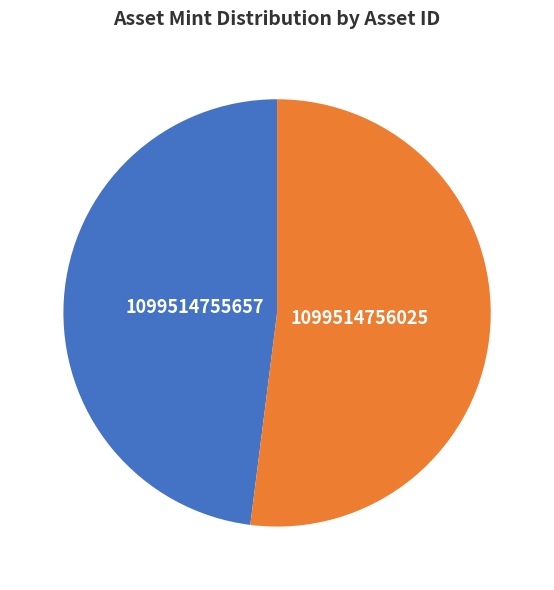

Which category has the biggest portion of the pie?

1099514756025